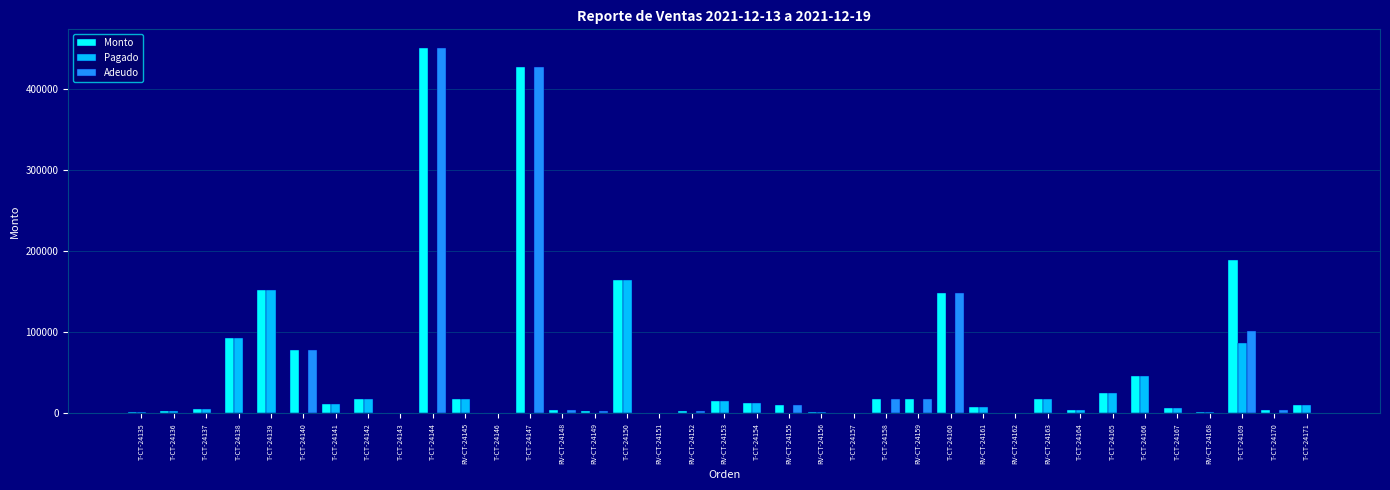

The Adeudo series shows 0 at T-CT-24137. True or false?

True